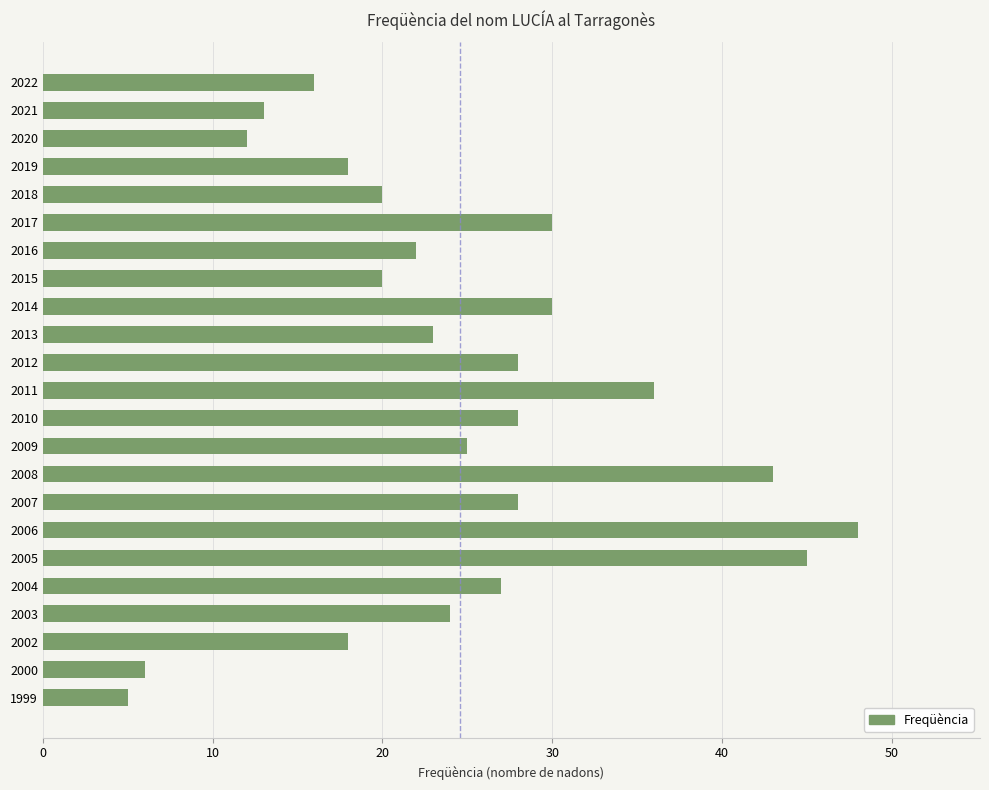

True or false: the data shows 46 at 2014.

False